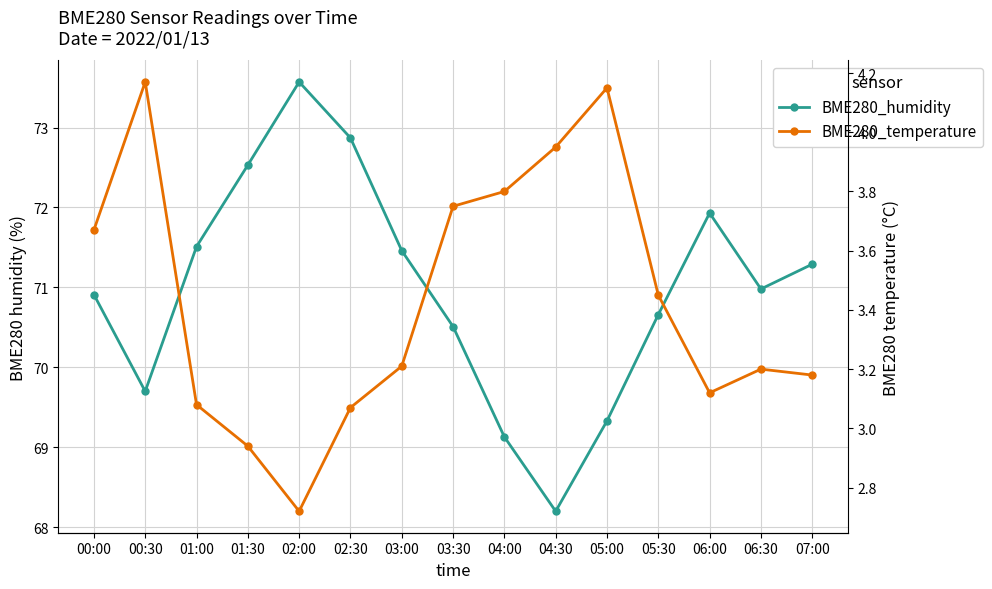

Which category has the highest value in the BME280_temperature series?

00:30